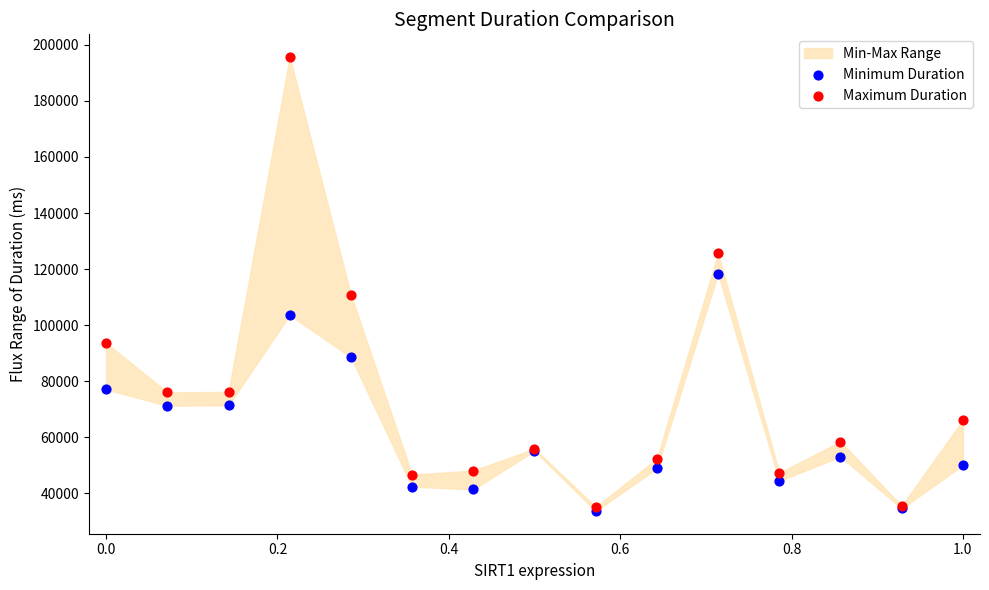

Which series reaches the minimum Y coordinate?

Minimum Duration